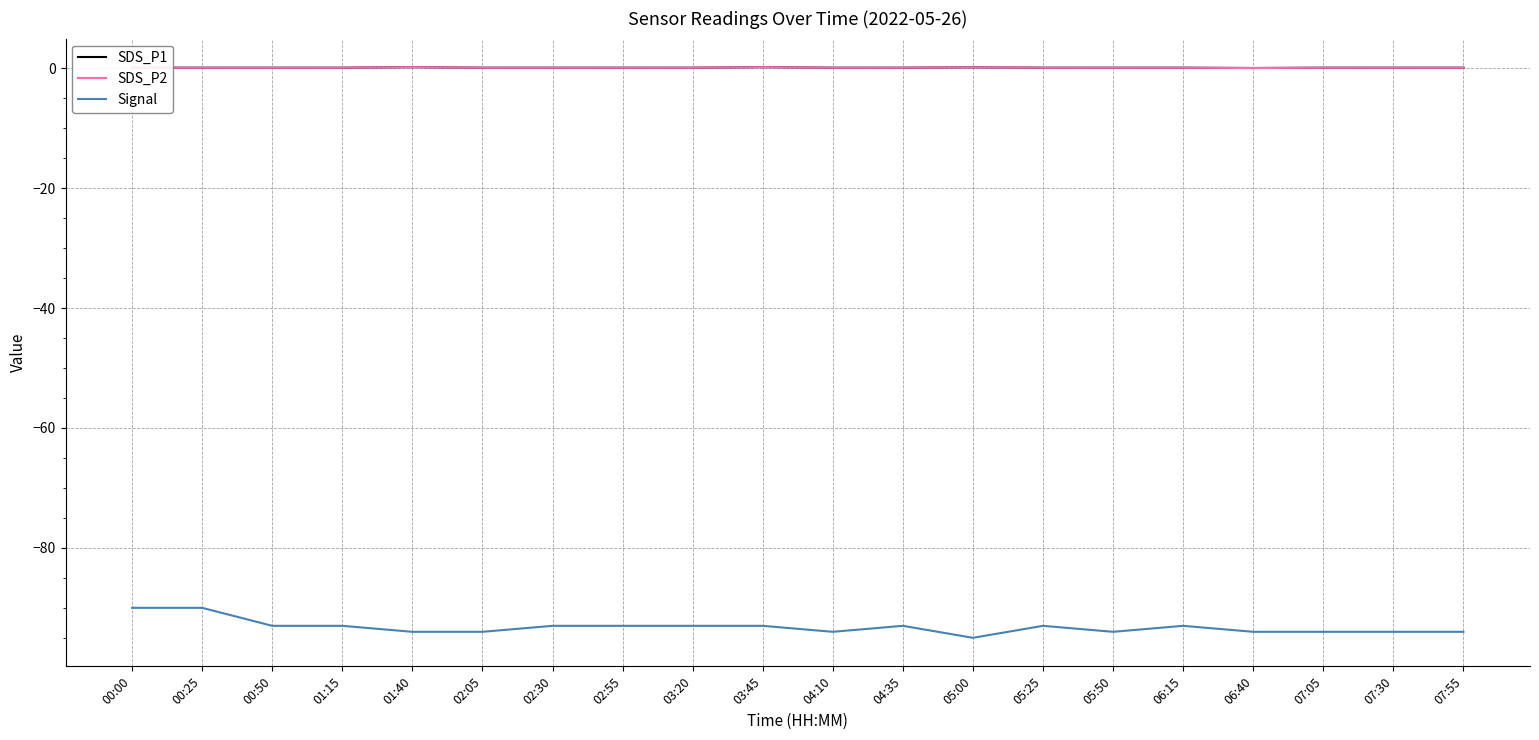

The value of Signal at 07:30 is -94.0. True or false?

True